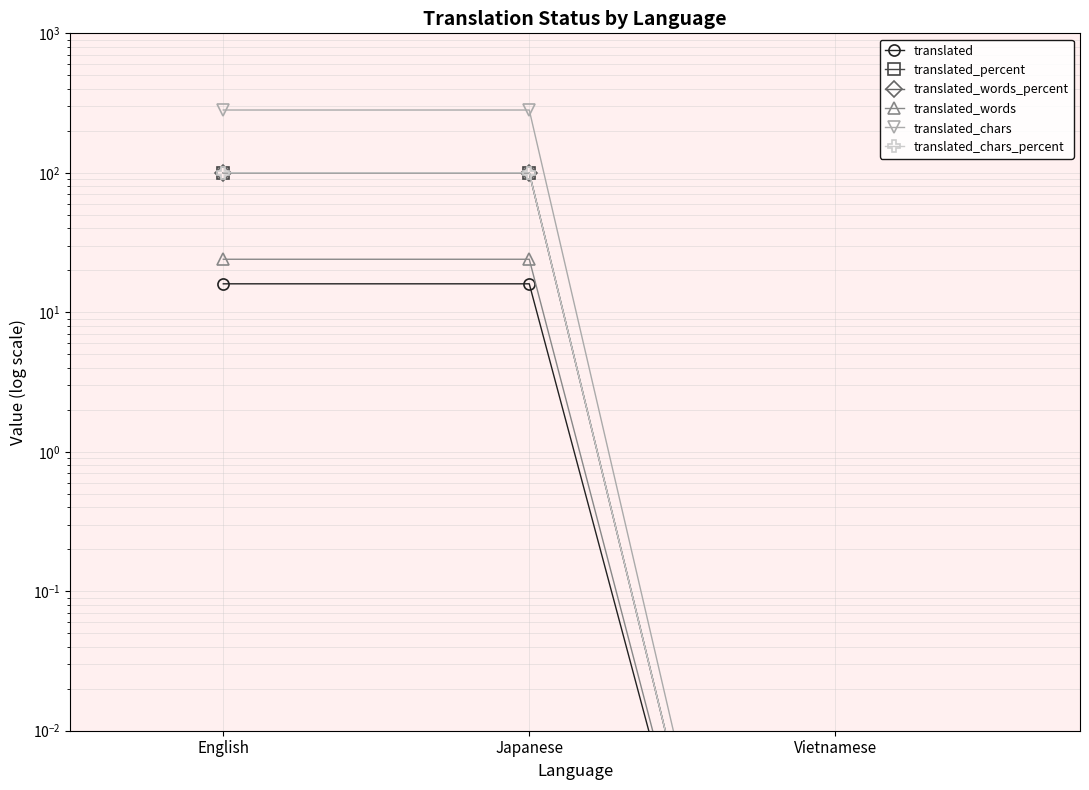

True or false: translated_words has a value of 0.0 at Vietnamese.

True